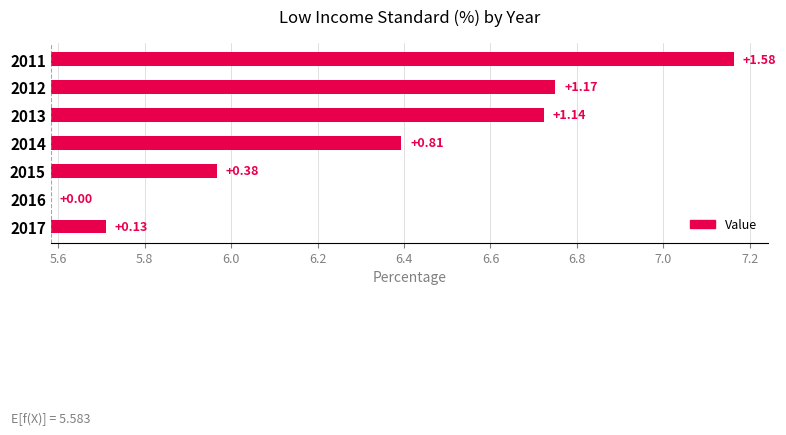

What is the approximate value at 2012?

6.8